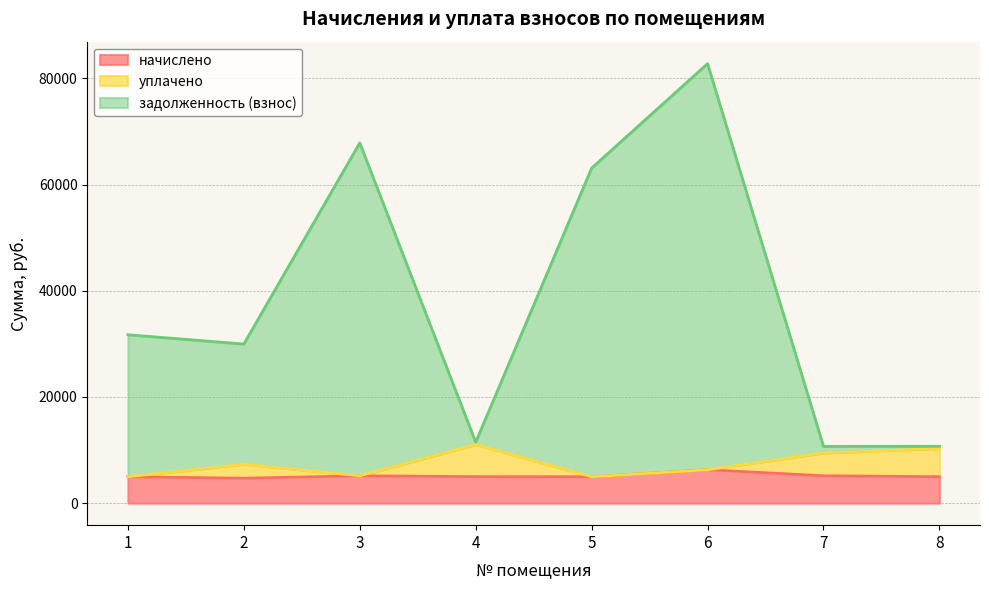

How many interior local peaks does the уплачено series have?

2